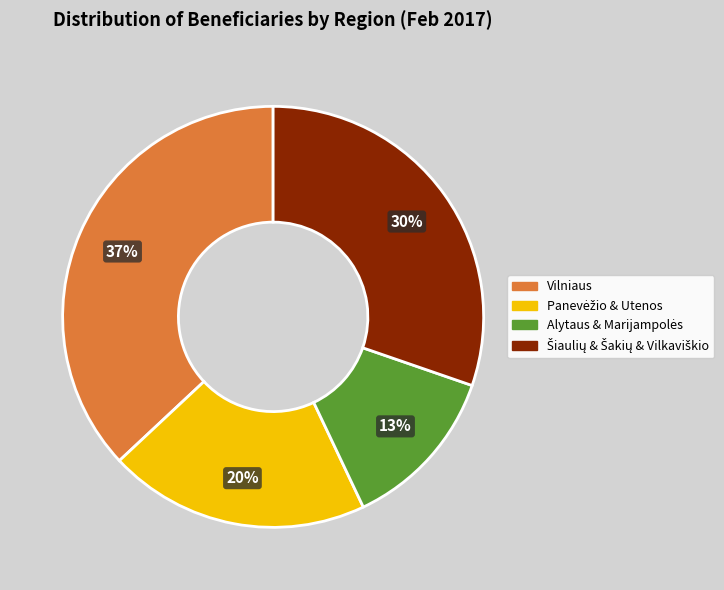

To the nearest percent, what percentage of the pie is Vilniaus?

37%